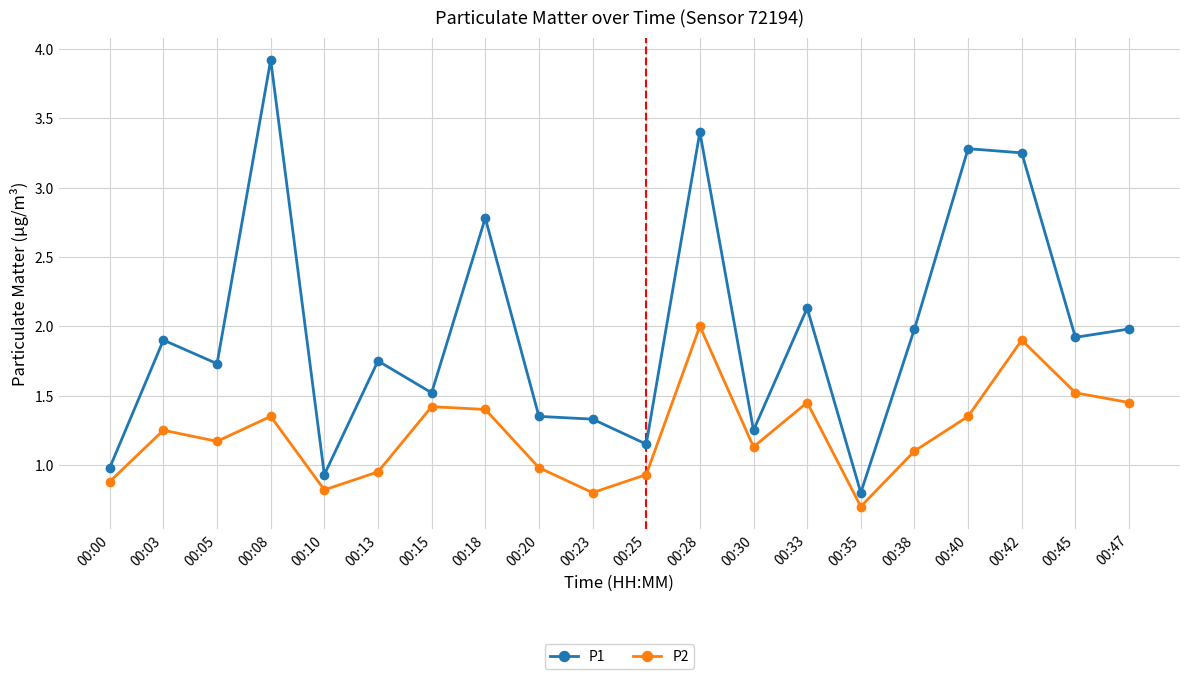

Is the value of P1 at 00:03 greater than the value of P2 at 00:00?

Yes